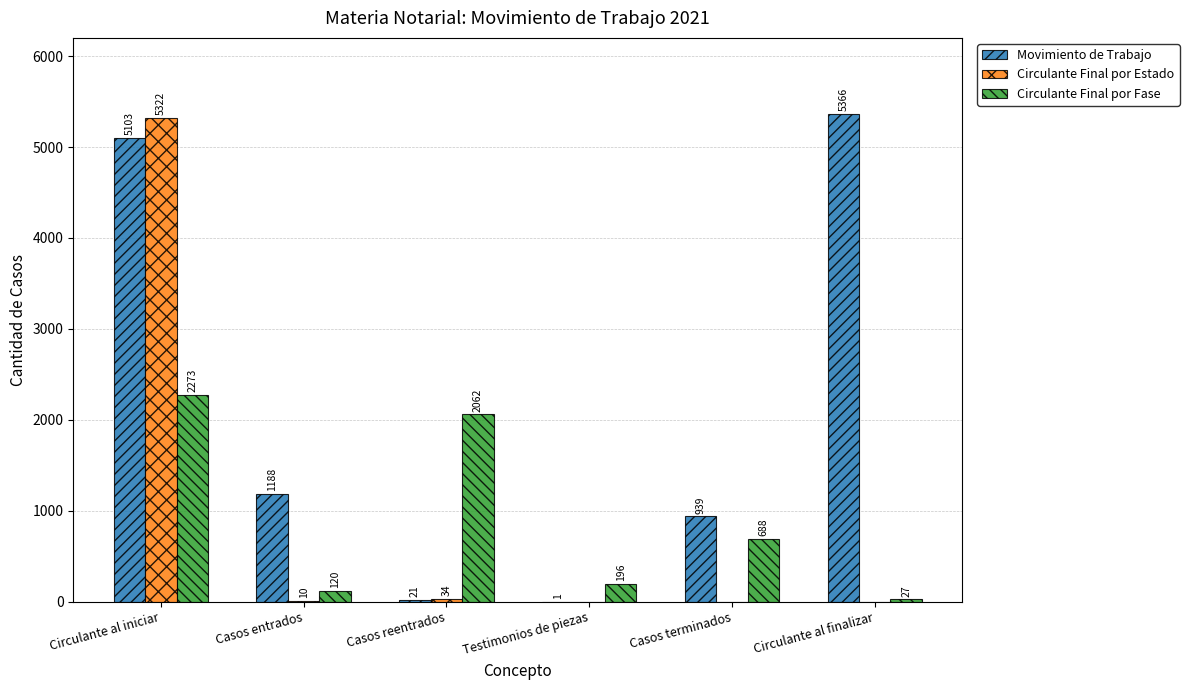

What is the total value across all series at Testimonios de piezas?

197